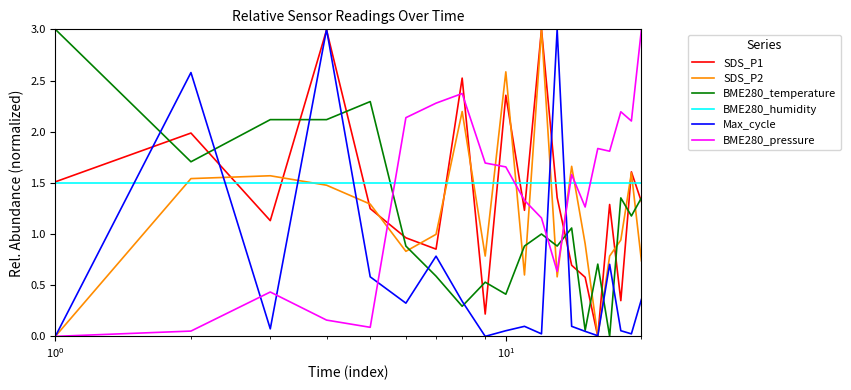

What is the maximum value shown in the chart?

3.0